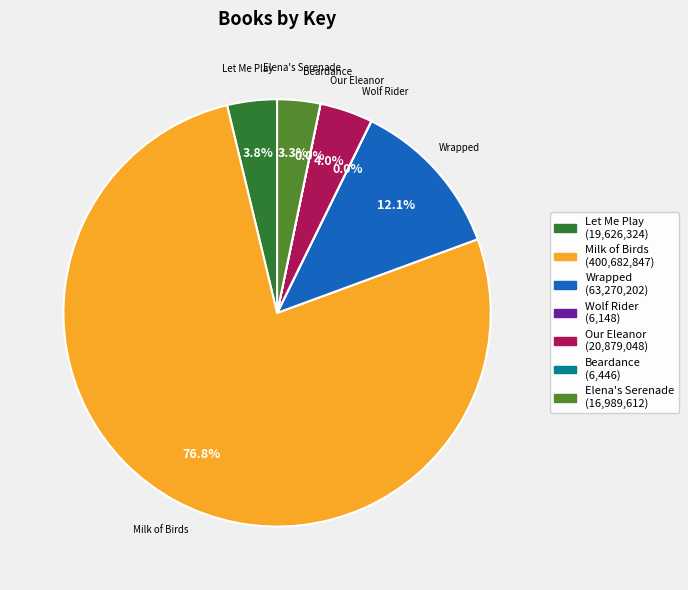

What is the majority slice?

Milk of Birds